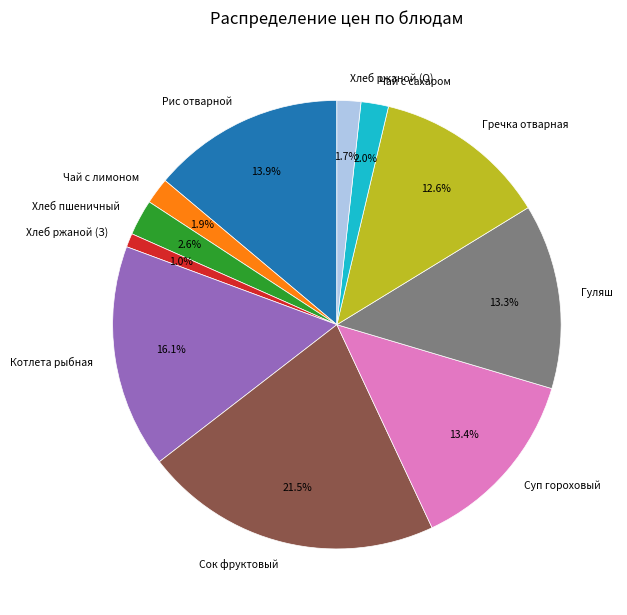

Approximately how many times larger is the value at Хлеб пшеничный compared to Чай с лимоном?

1.4